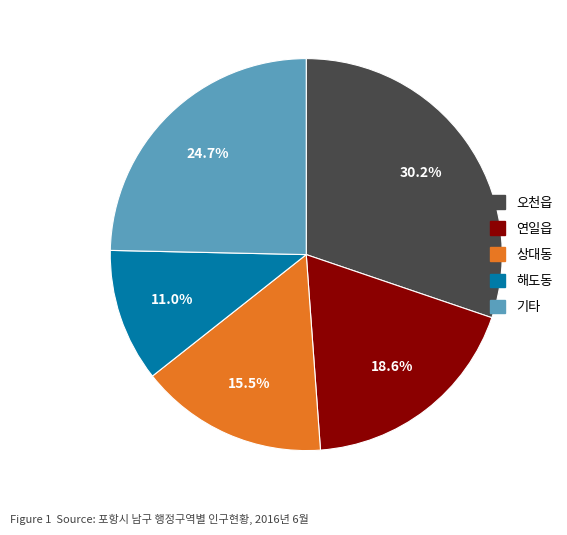

Count the number of slices in the pie.

5